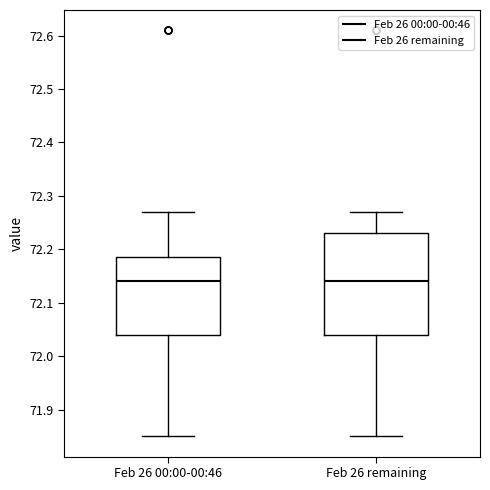

Reading left to right, read every box against the y-axis: the position of its median line, the range the box covers, and the ends of its whiskers. The values are not printed on the chart, so give them approximately, as read against the axis.

Feb 26 00:00-00:46: median 72.14, box 72.04 to 72.19, whiskers 71.85 to 72.27
Feb 26 remaining: median 72.14, box 72.04 to 72.23, whiskers 71.85 to 72.27